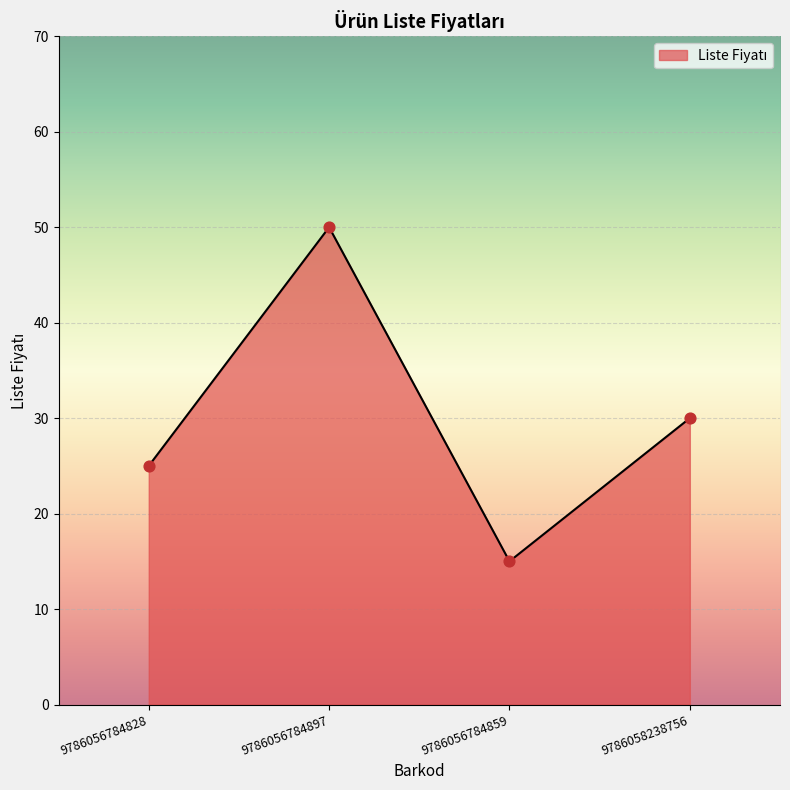

Between 9786056784859 and 9786058238756, which is larger?

9786058238756